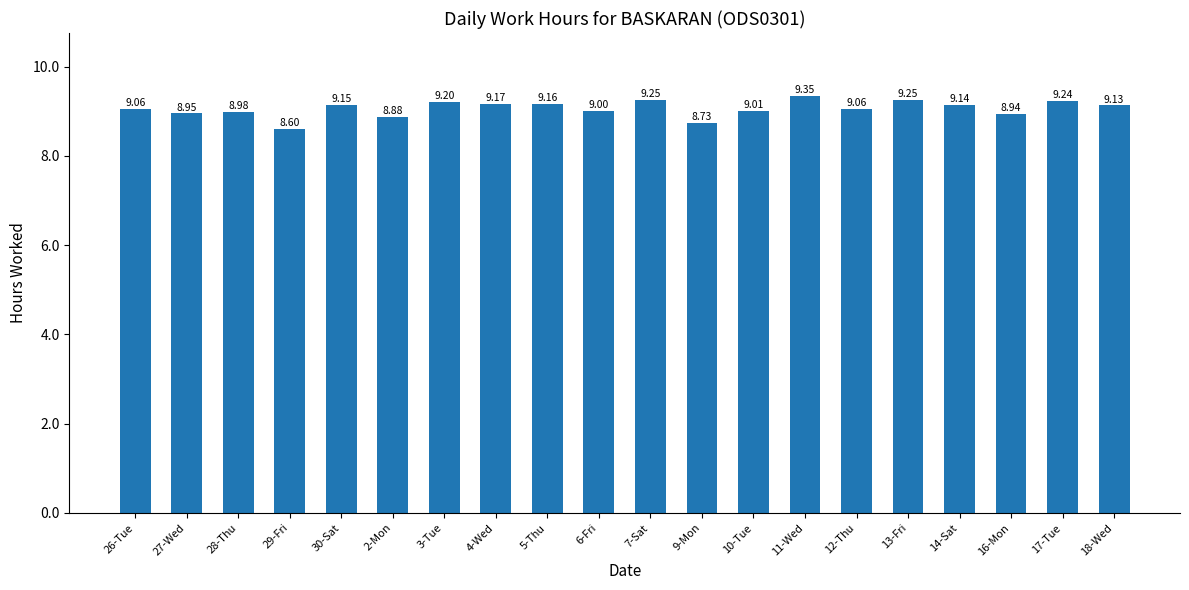

How many data points are less than 9?

6